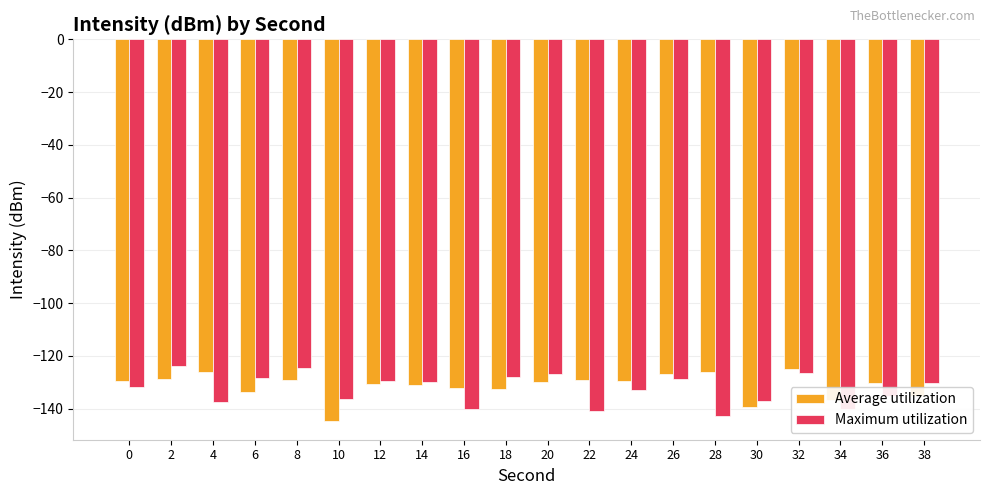

Is the value of Average utilization at 34 greater than the value of Maximum utilization at 38?

No